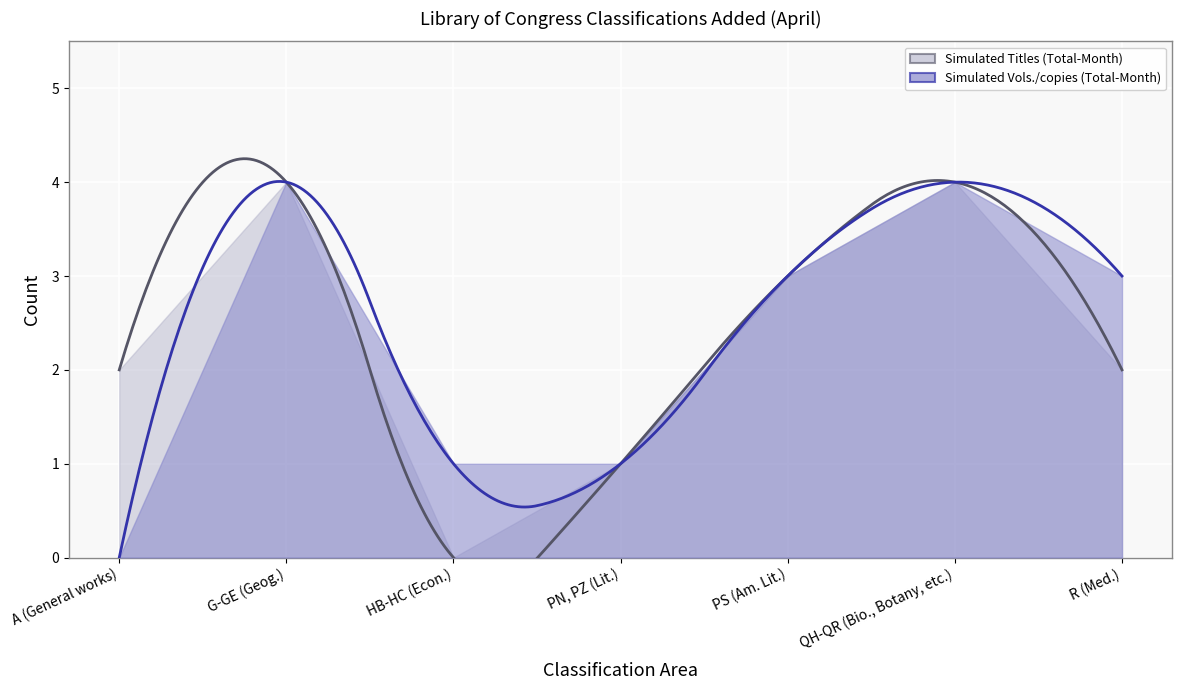

True or false: Vols./copies and Titles intersect in this chart.

False